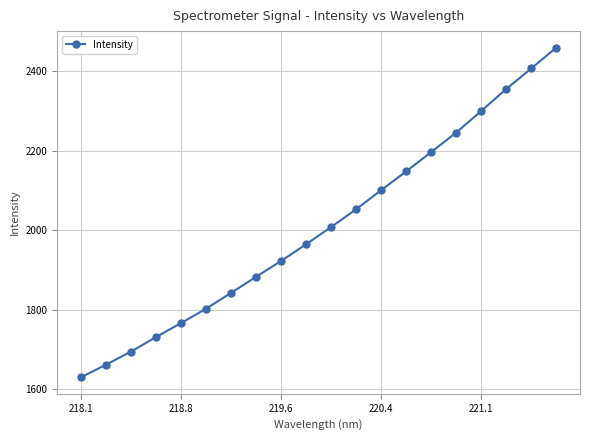

What is the value of the 1st point from the left?

1629.6